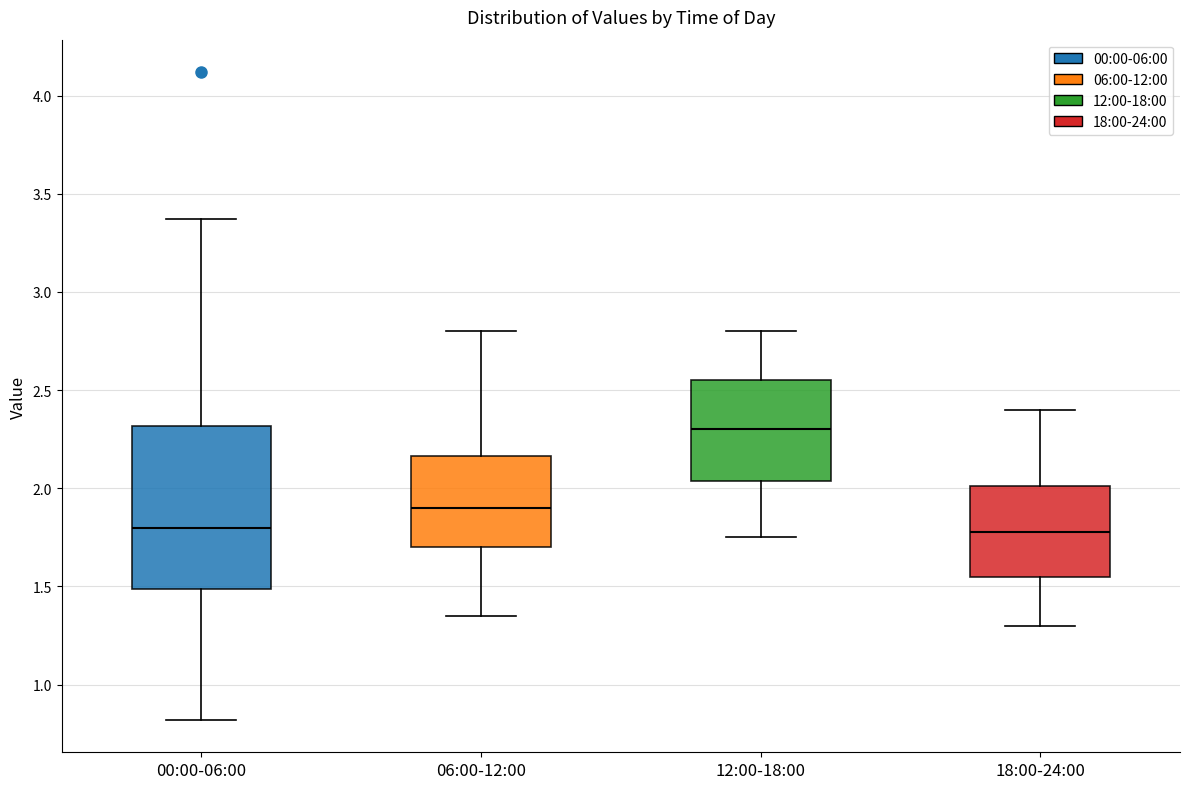

Comparing the boxes themselves (not the whiskers), which one is the tallest?

00:00-06:00